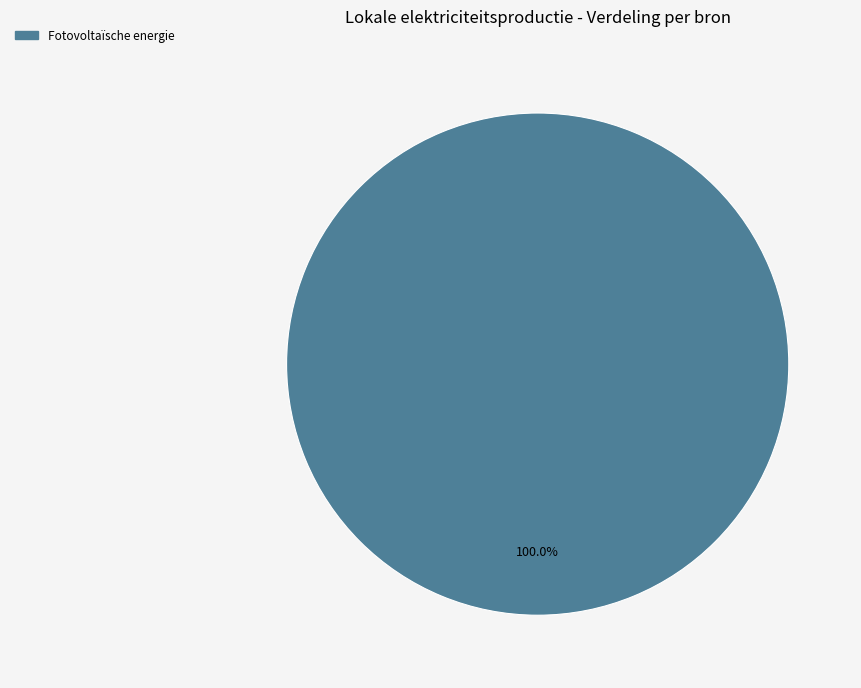

Is there a majority slice in this chart?

Yes